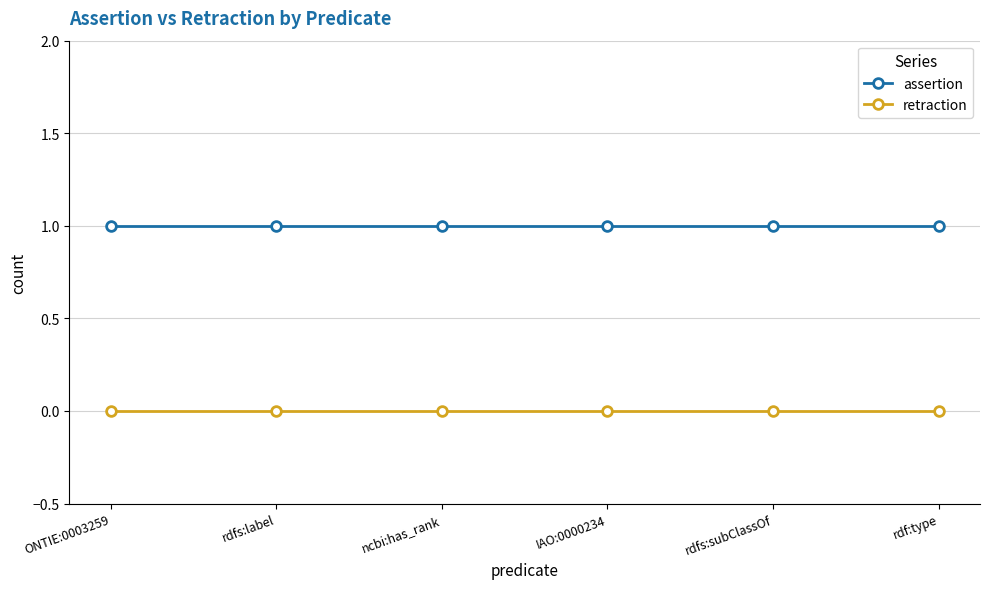

What is the label of the 1st point from the left?

ONTIE:0003259